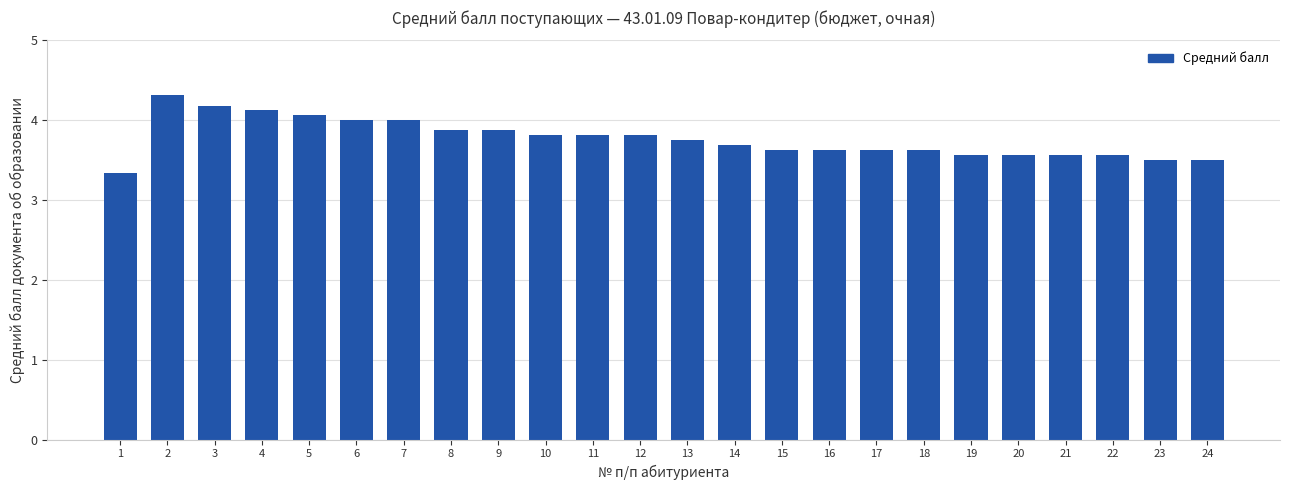

What is the value of the 6th bar from the left?

4.0